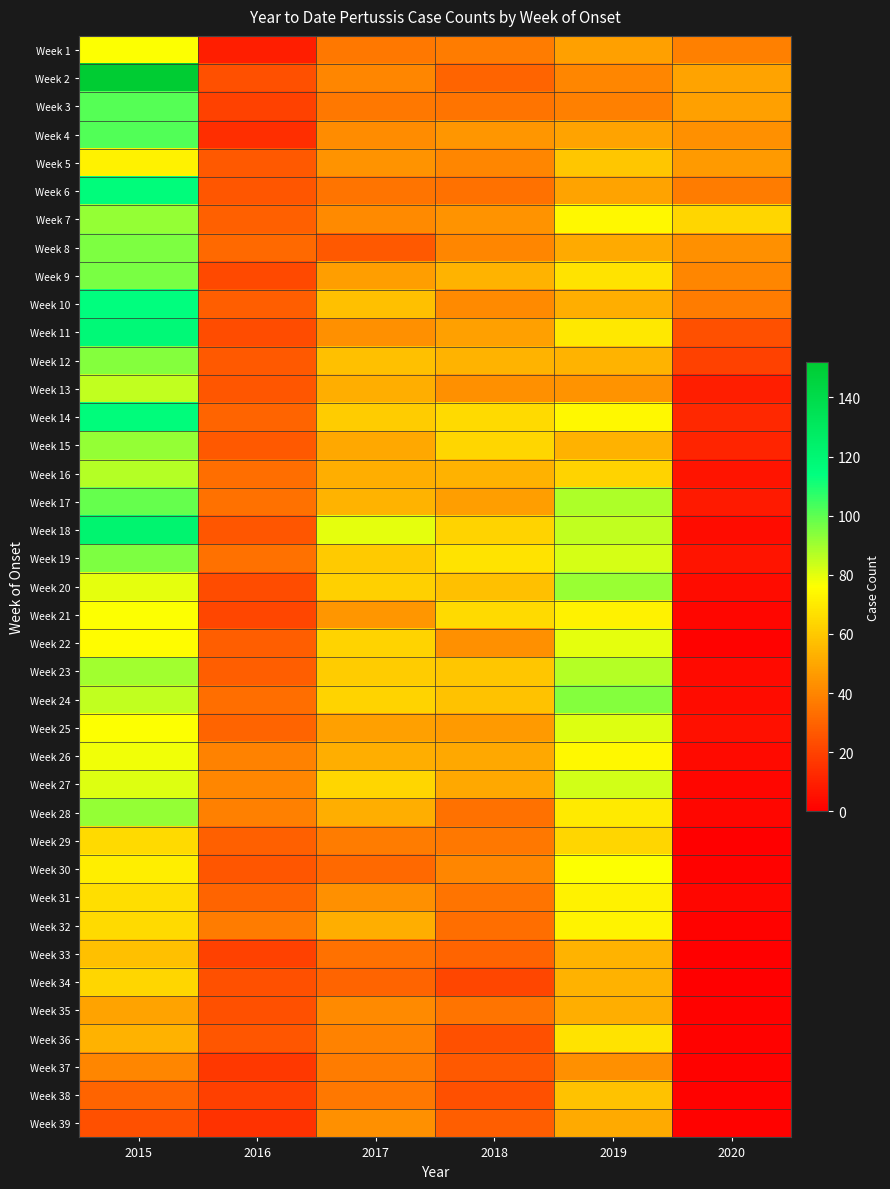

At 2017, list the series in order from largest to smallest.

Week 18, Week 27, Week 22, Week 24, Week 20, Week 14, Week 23, Week 19, Week 10, Week 12, Week 17, Week 13, Week 16, Week 26, Week 28, Week 32, Week 15, Week 25, Week 9, Week 21, Week 5, Week 11, Week 31, Week 39, Week 4, Week 7, Week 35, Week 2, Week 36, Week 29, Week 37, Week 1, Week 3, Week 38, Week 6, Week 33, Week 30, Week 34, Week 8